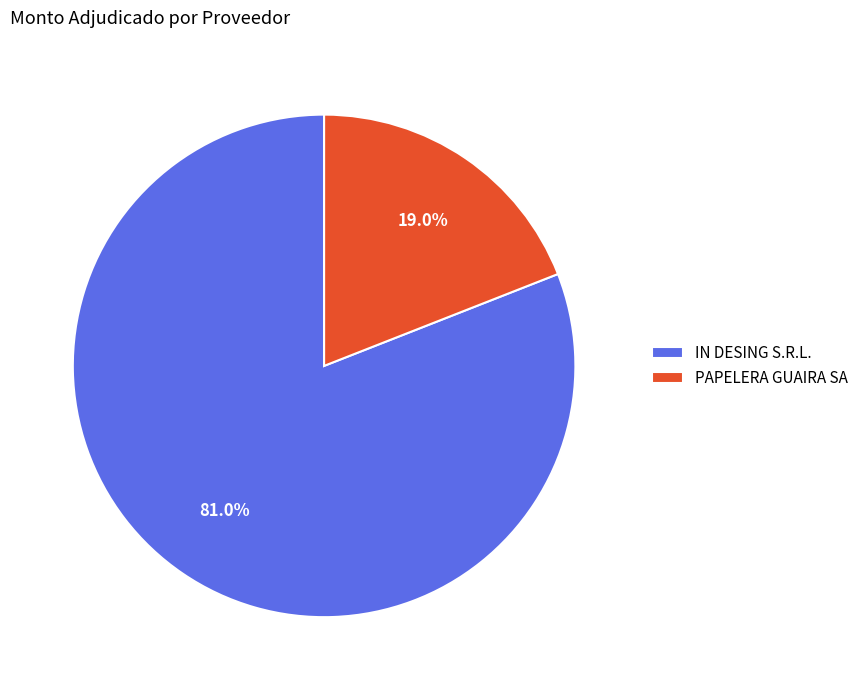

Is PAPELERA GUAIRA SA the majority of the pie?

No